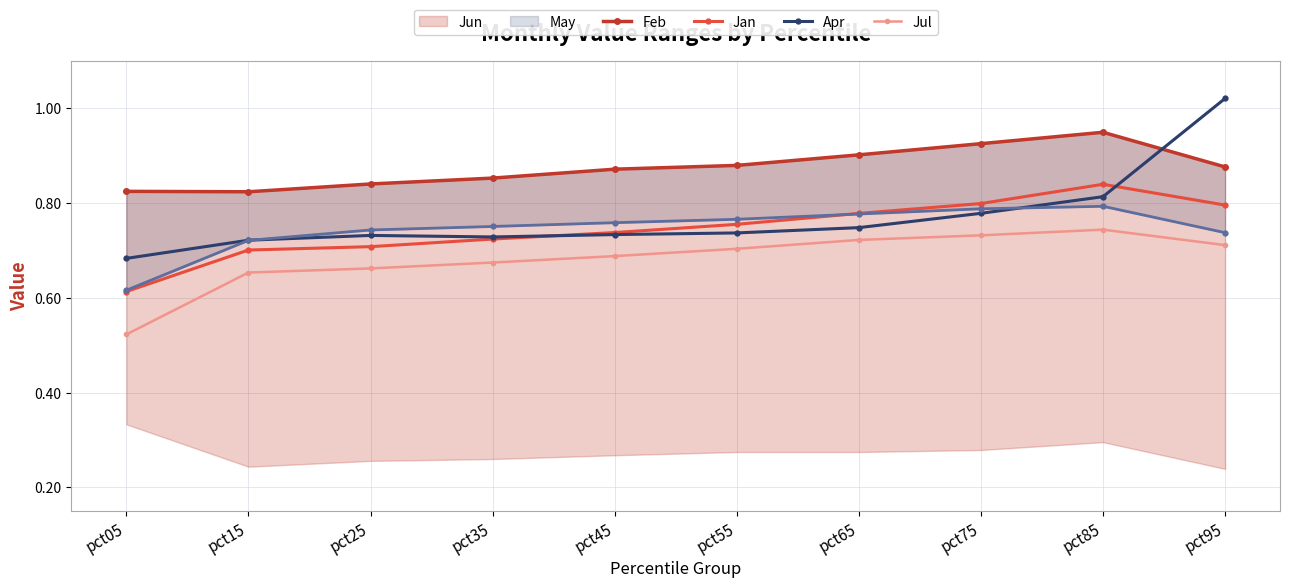

Reading left to right, transcribe all the data shown in this chart.

Feb: pct05=0.8	pct15=0.8	pct25=0.8	pct35=0.9	pct45=0.9	pct55=0.9	pct65=0.9	pct75=0.9	pct85=0.9	pct95=0.9
Jan: pct05=0.6	pct15=0.7	pct25=0.7	pct35=0.7	pct45=0.7	pct55=0.8	pct65=0.8	pct75=0.8	pct85=0.8	pct95=0.8
Apr: pct05=0.7	pct15=0.7	pct25=0.7	pct35=0.7	pct45=0.7	pct55=0.7	pct65=0.7	pct75=0.8	pct85=0.8	pct95=1.0
May: pct05=0.6	pct15=0.7	pct25=0.7	pct35=0.8	pct45=0.8	pct55=0.8	pct65=0.8	pct75=0.8	pct85=0.8	pct95=0.7
Jul: pct05=0.5	pct15=0.7	pct25=0.7	pct35=0.7	pct45=0.7	pct55=0.7	pct65=0.7	pct75=0.7	pct85=0.7	pct95=0.7